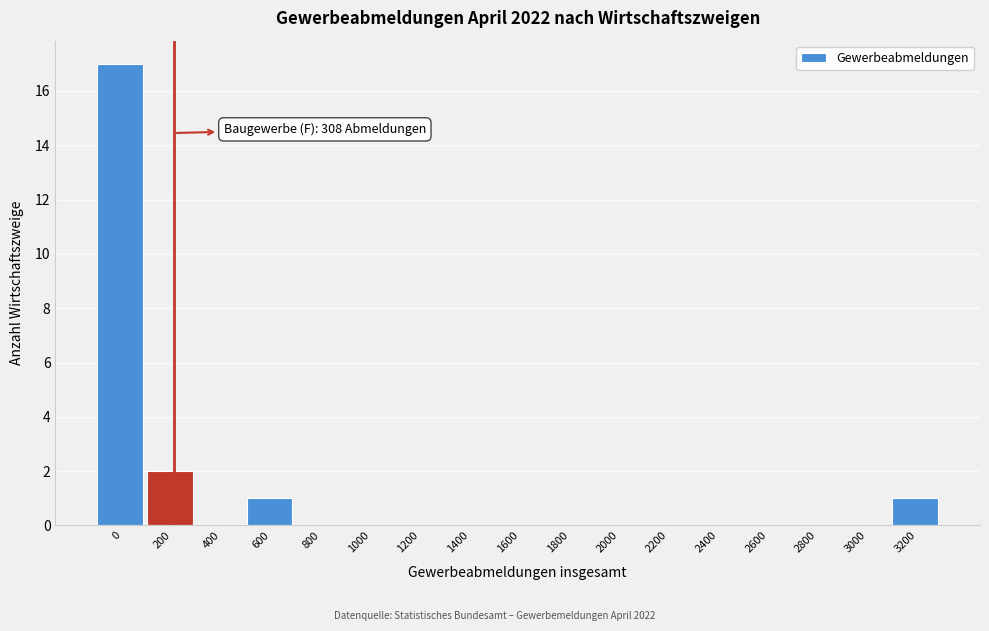

Reading left to right, what are all the values shown in this chart?

0=17	200=2	400=0	600=1	800=0	1000=0	1200=0	1400=0	1600=0	1800=0	2000=0	2200=0	2400=0	2600=0	2800=0	3000=0	3200=1